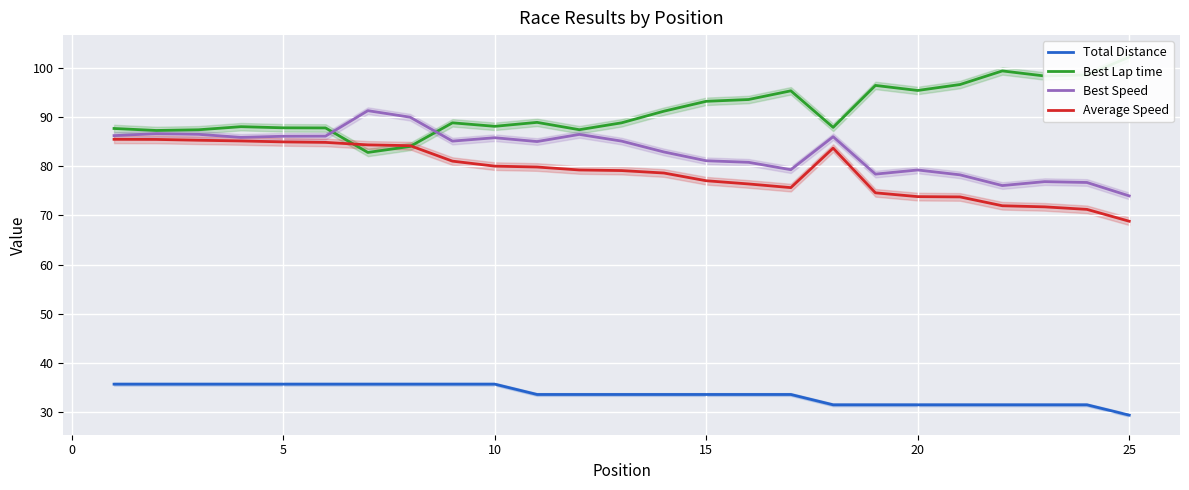

True or false: Average Speed has more than 1 interior local peaks.

False